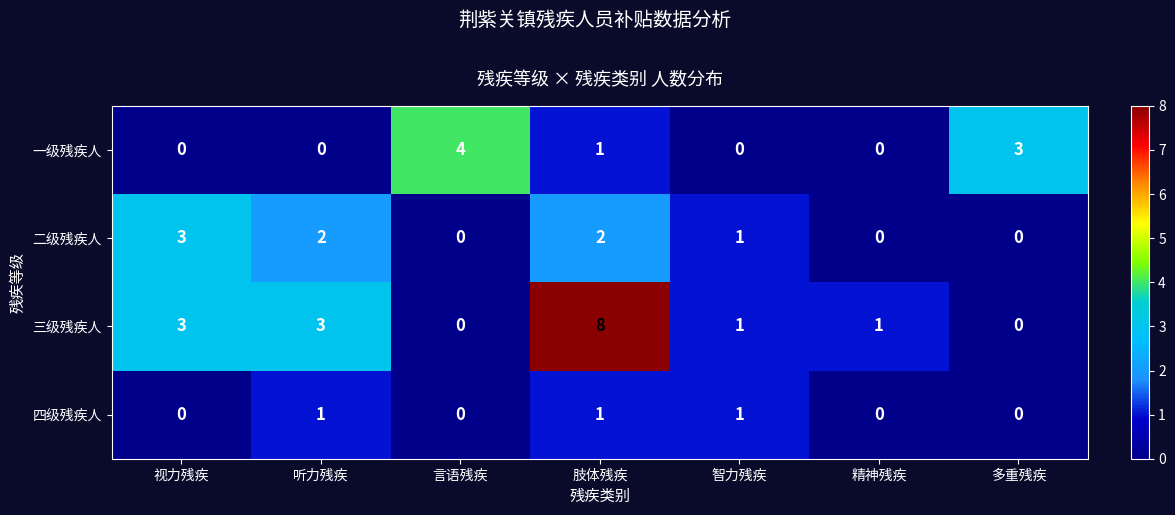

What is the total value across all series at 智力残疾?

3